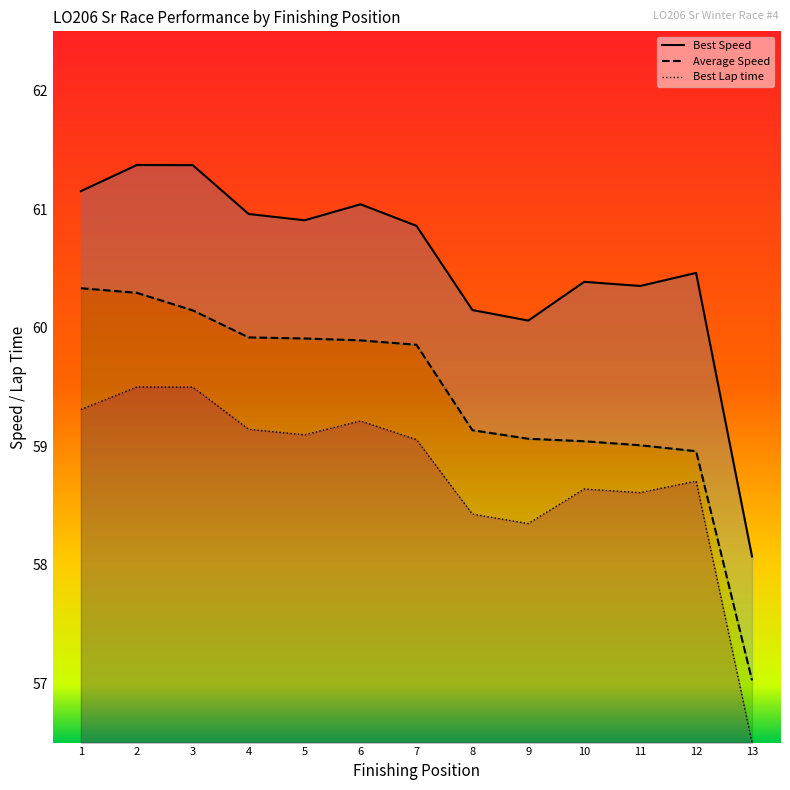

Reading left to right, extract all data points from this chart.

Best Lap time: 59.3	59.5	59.5	59.1	59.1	59.2	59.1	58.4	58.3	58.6	58.6	58.7	56.5
Best Speed: 61.2	61.4	61.4	61.0	60.9	61.0	60.9	60.1	60.1	60.4	60.4	60.5	58.1
Average Speed: 60.3	60.3	60.1	59.9	59.9	59.9	59.9	59.1	59.1	59.0	59.0	59.0	57.0